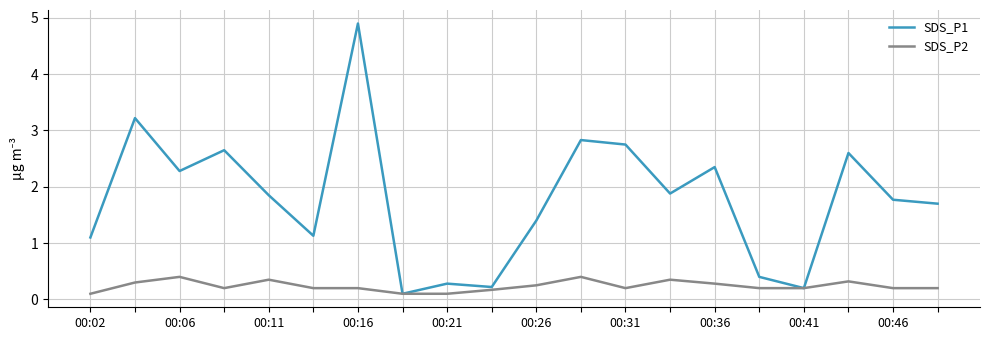

List the series in order of their peak value, highest first.

SDS_P1, SDS_P2